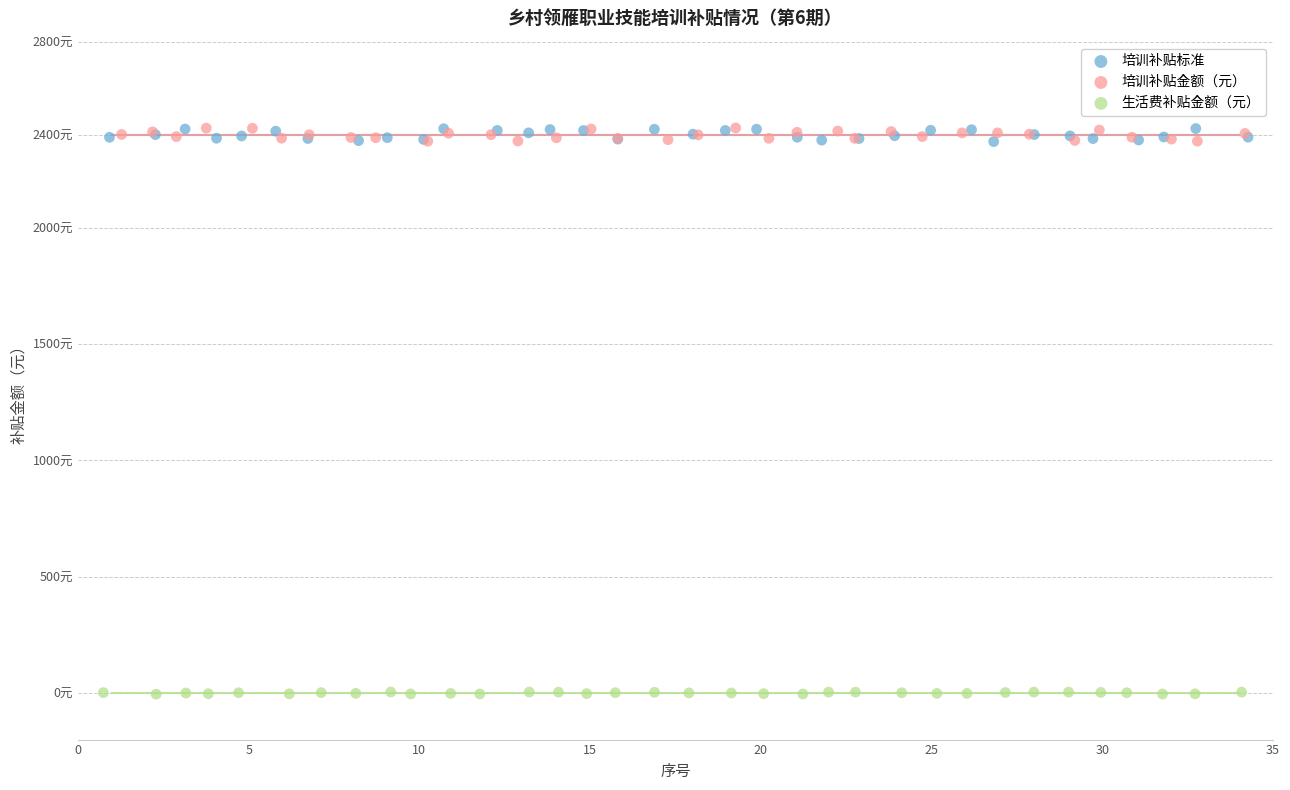

What are all the series names shown in the legend?

培训补贴标准, 培训补贴金额（元）, 生活费补贴金额（元）